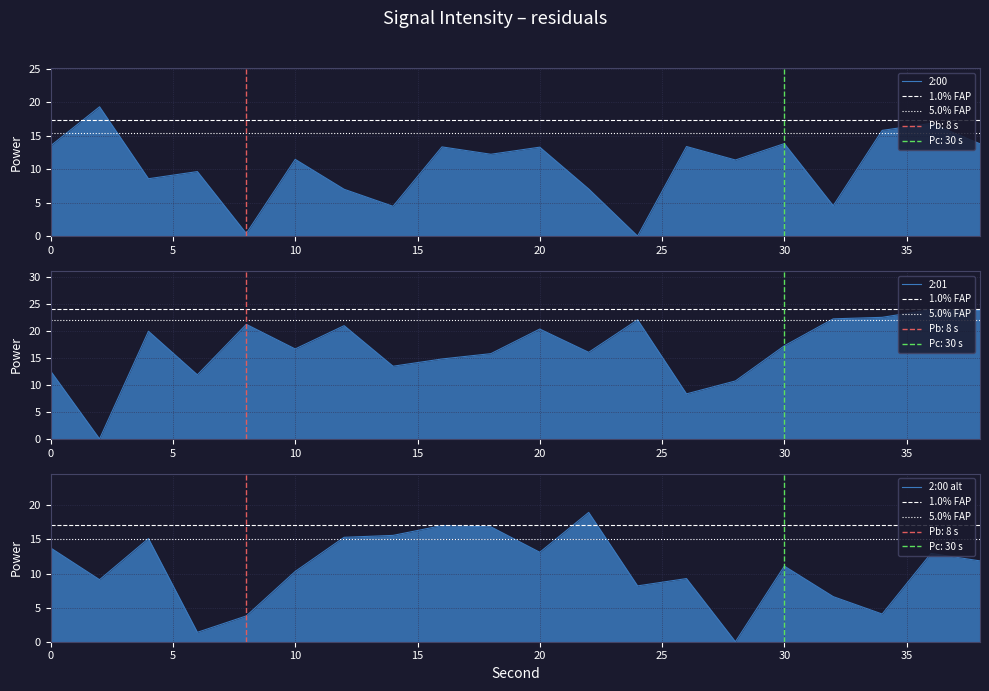

True or false: 2:00 alt has more than 0 points higher than both neighbors.

True